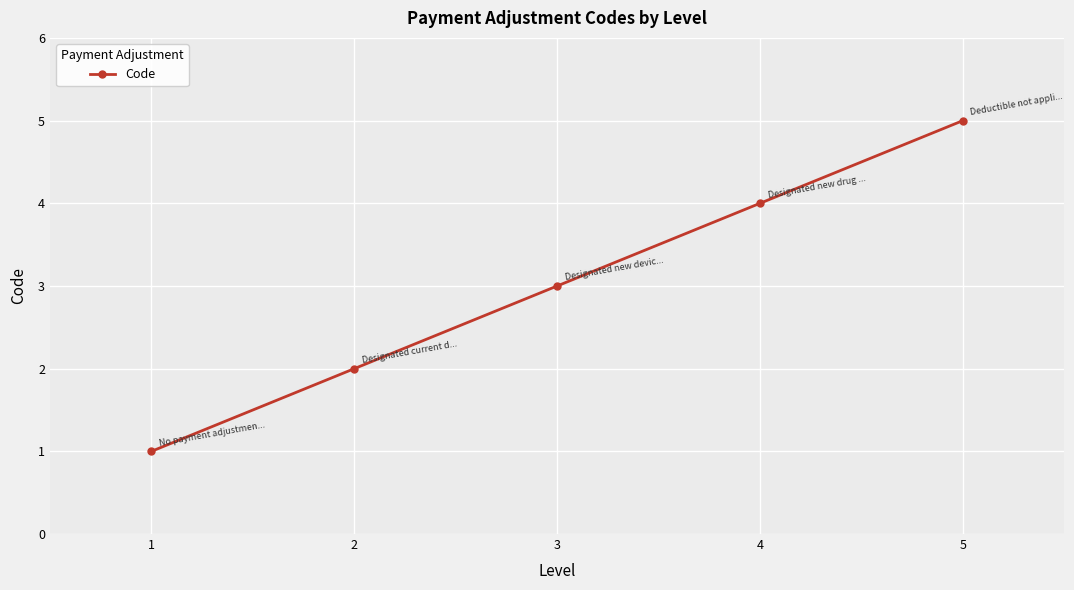

The value at 5 is 8. True or false?

False